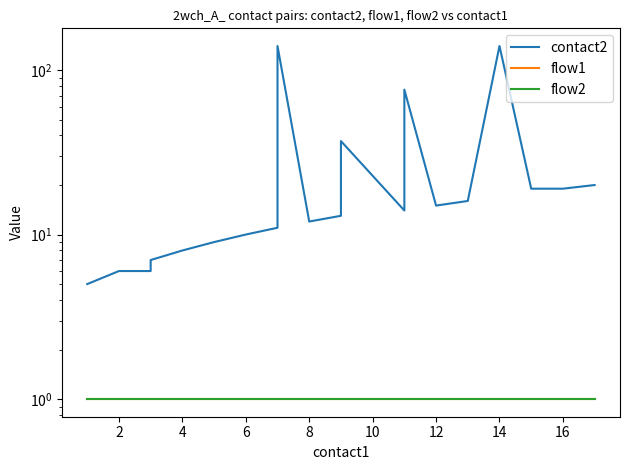

What value does the flow1 series have at 14?

1